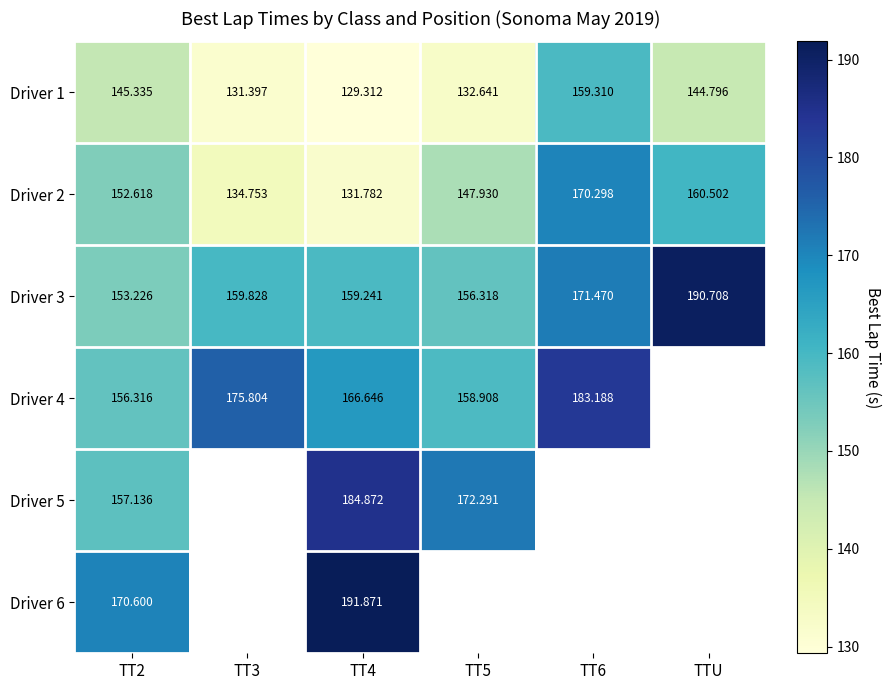

Is it true that Driver 2 equals 170.3 at TT6?

True